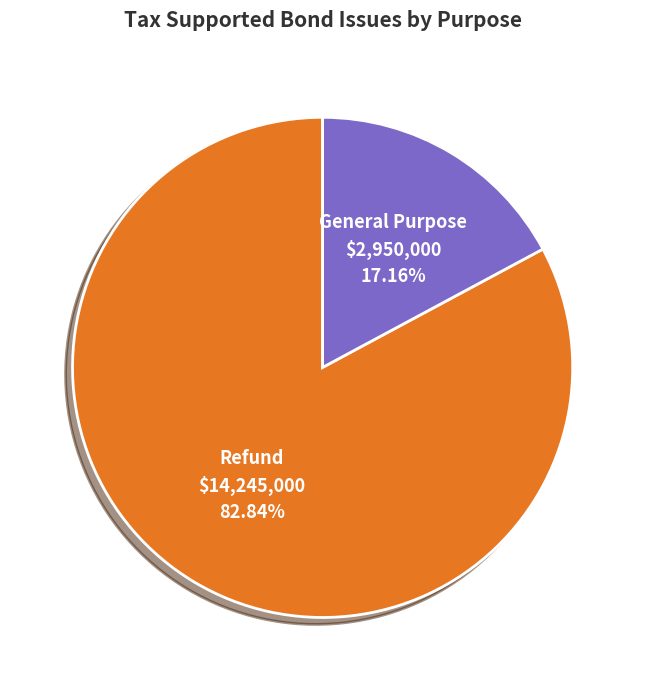

To the nearest percent, what percentage of the pie is Refund?

83%